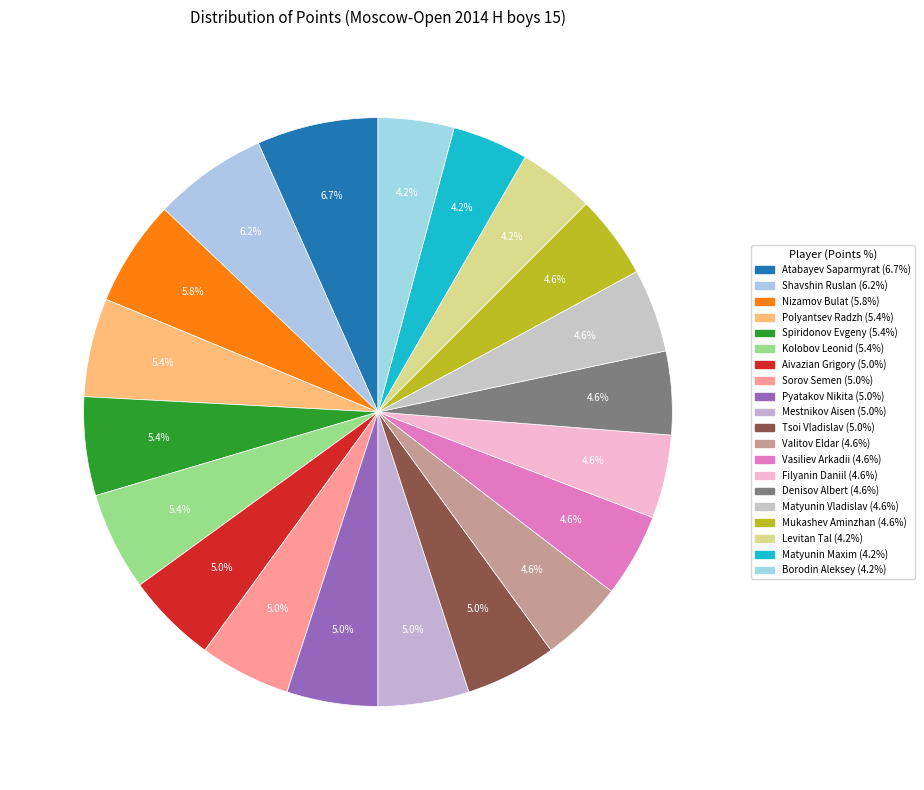

Between Spiridonov Evgeny and Matyunin Vladislav, which is larger?

Spiridonov Evgeny